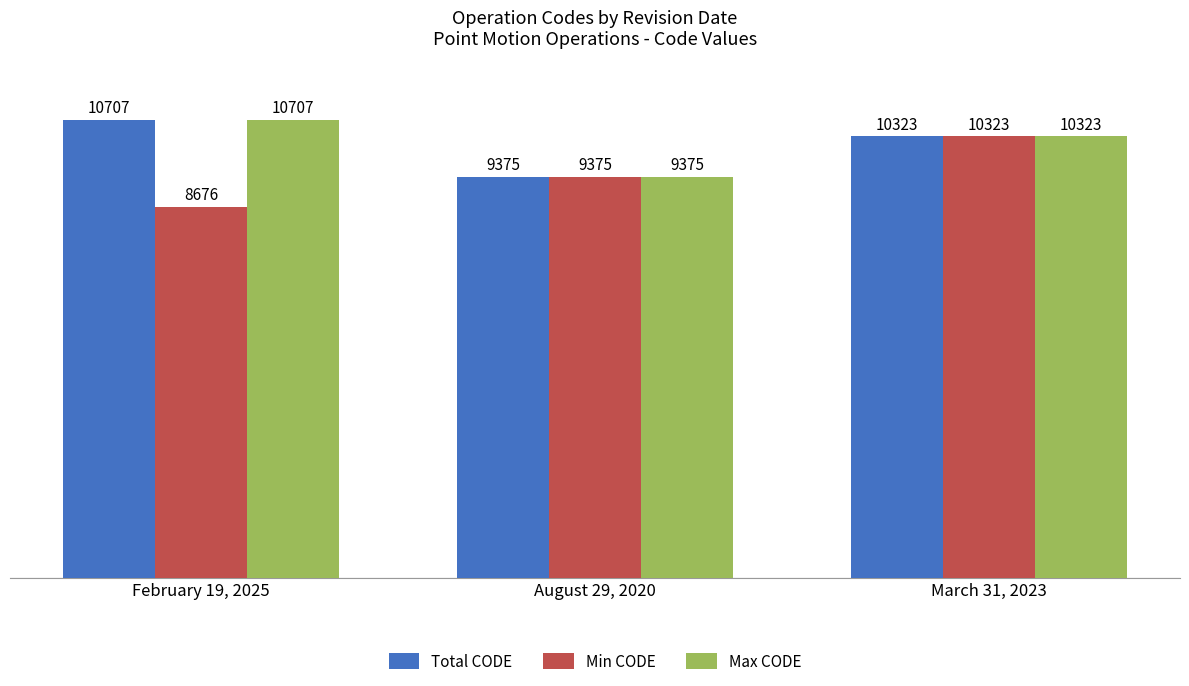

How many bars are there in total?

9